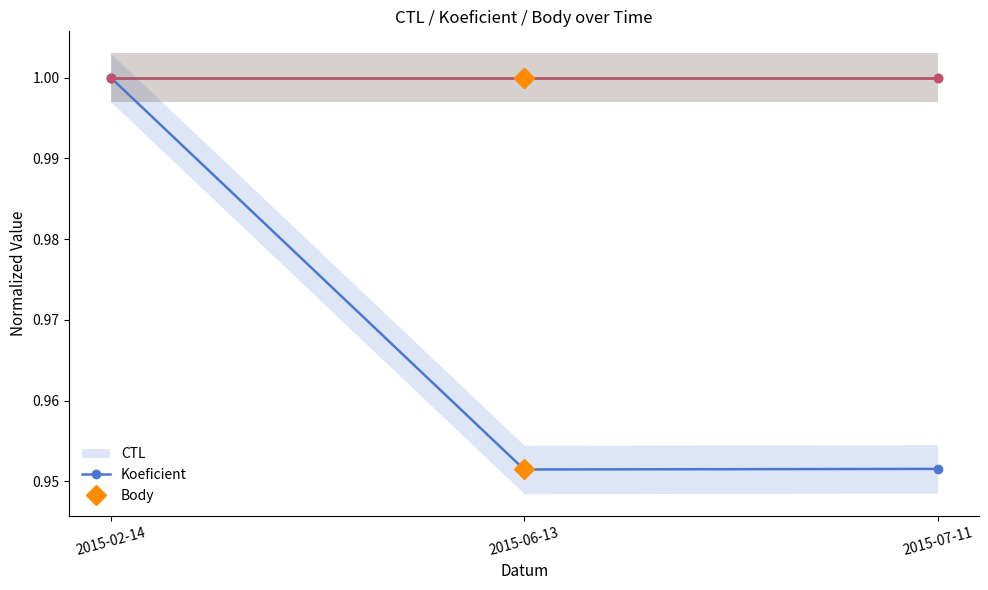

What is the value of the Koeficient point at the 1st from the left?

1.0